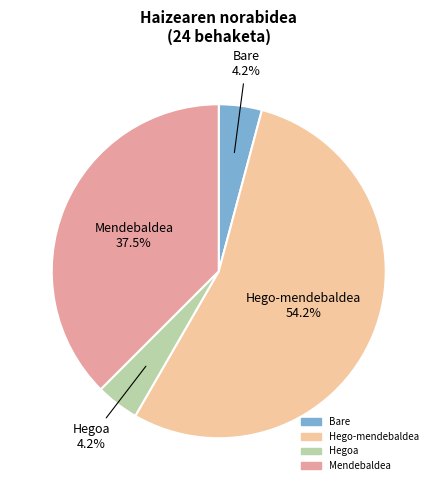

Does Hegoa represent more than half of the total?

No